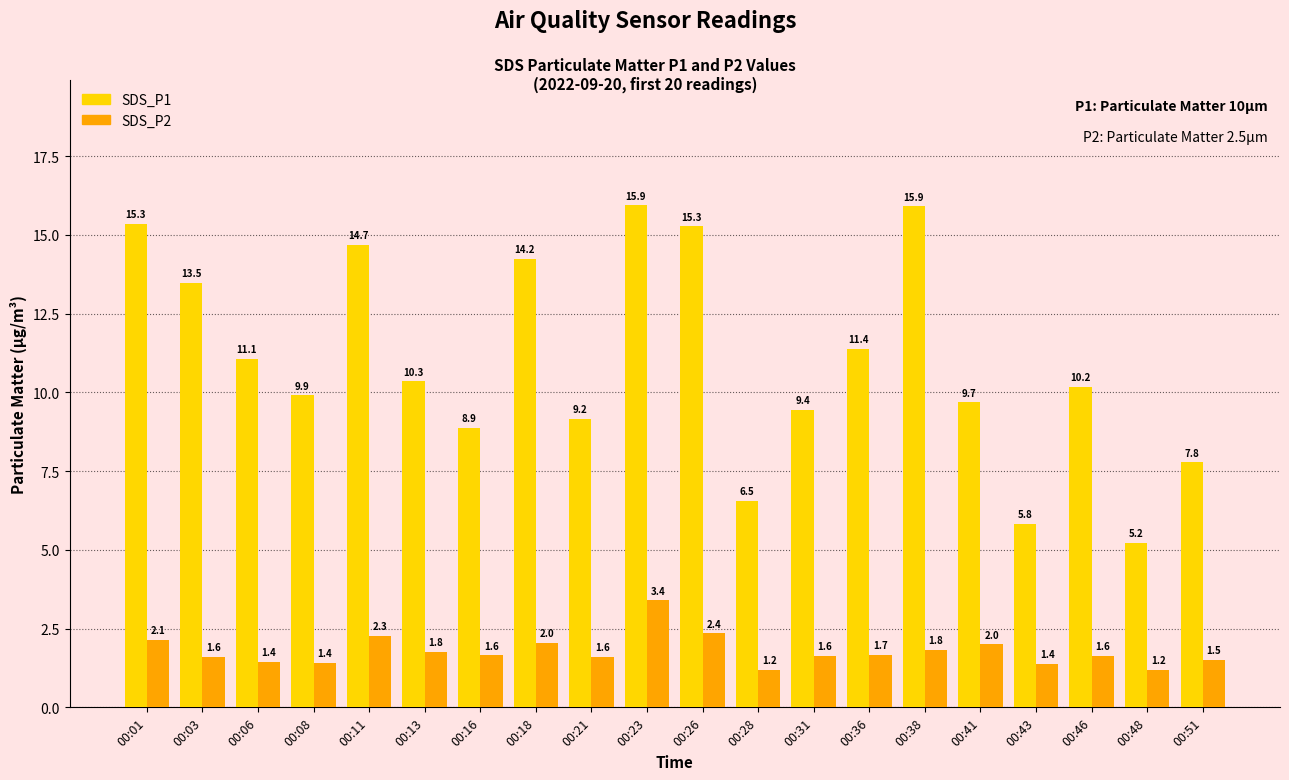

What value does the SDS_P2 series have at 00:51?

1.5